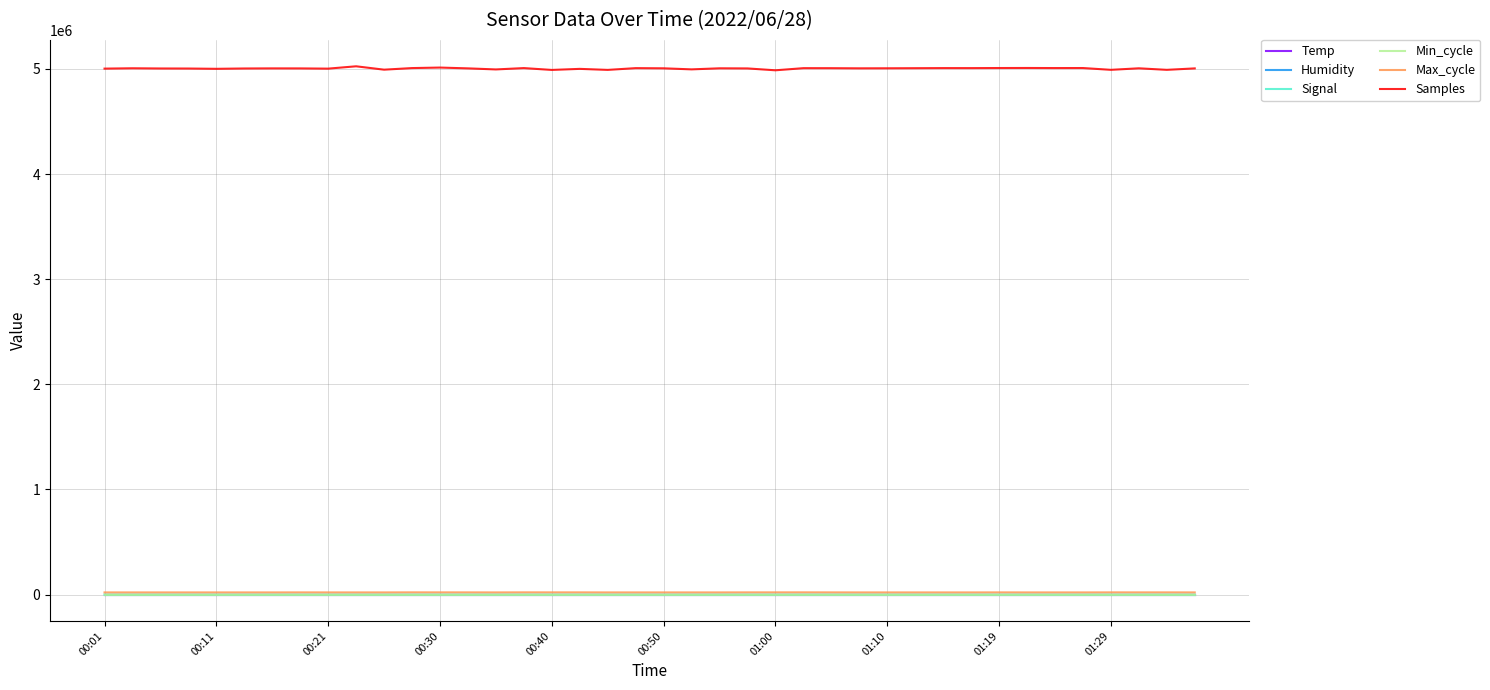

True or false: Samples and Max_cycle intersect in this chart.

False